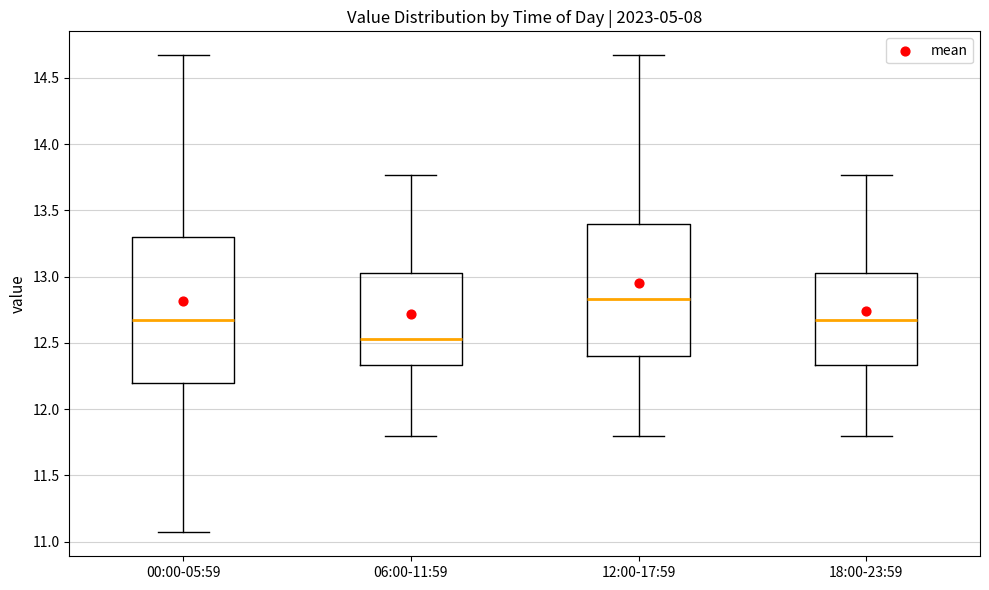

Which box has the lowest median line?

06:00-11:59